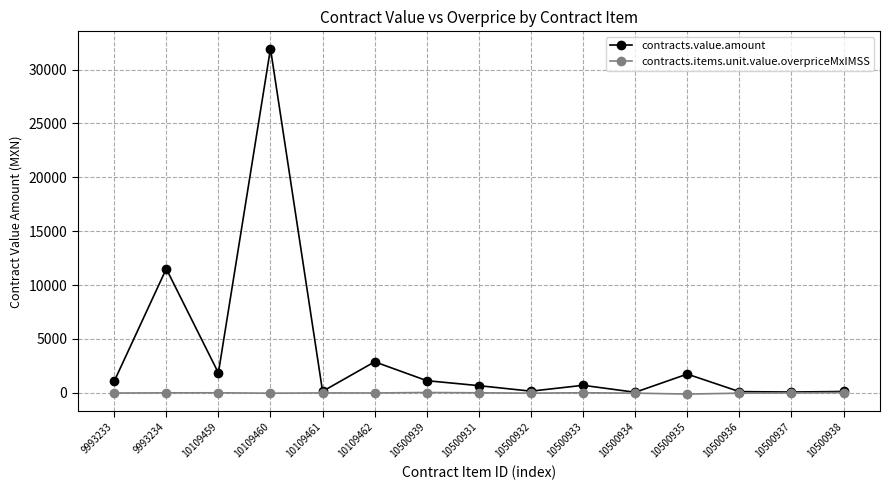

What is the maximum value shown in the chart?

31946.4